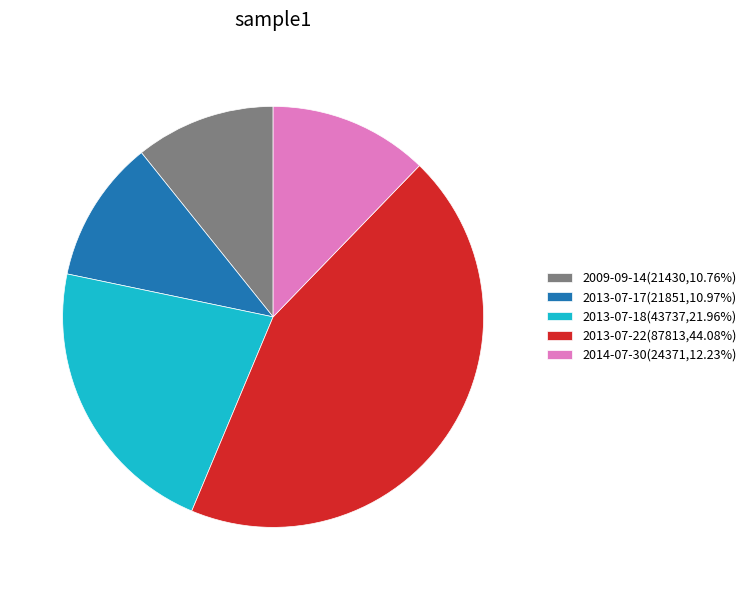

Is there any slice that represents more than half of the pie?

No